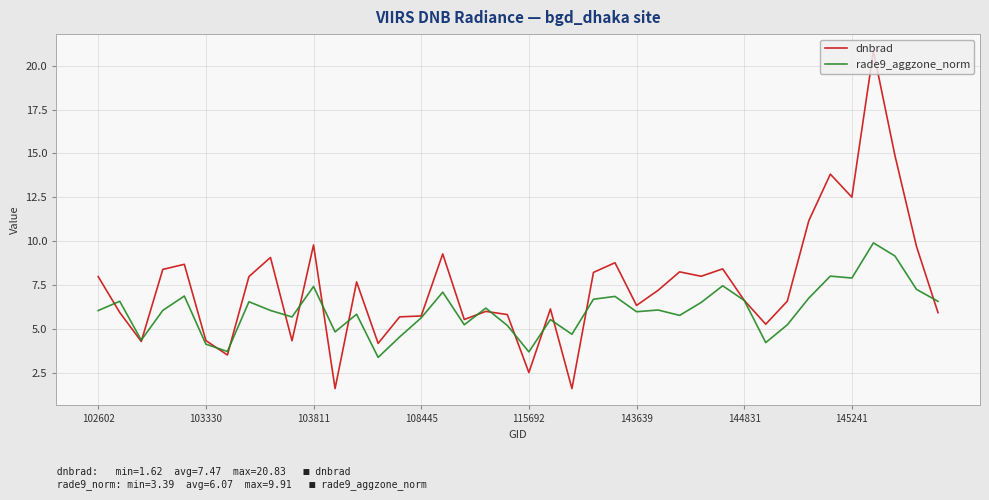

What is the smallest value displayed?

1.6